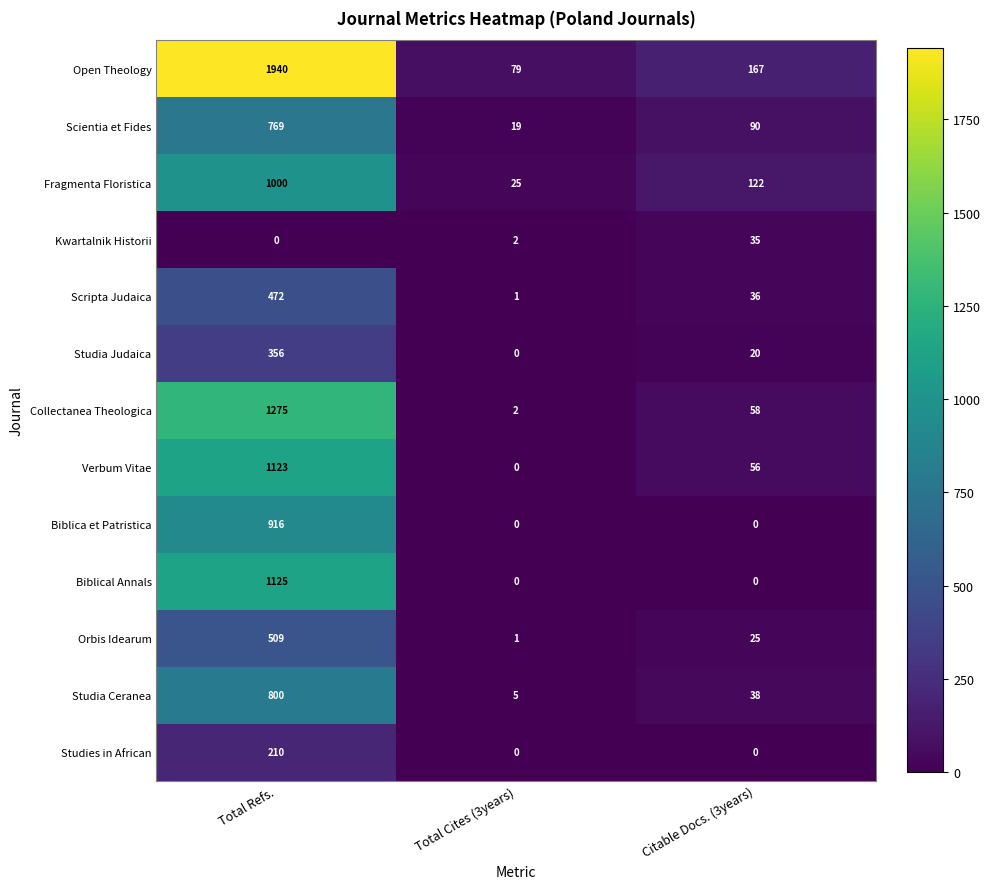

Is it true that Biblica et Patristica equals 0 at Citable Docs. (3years)?

True